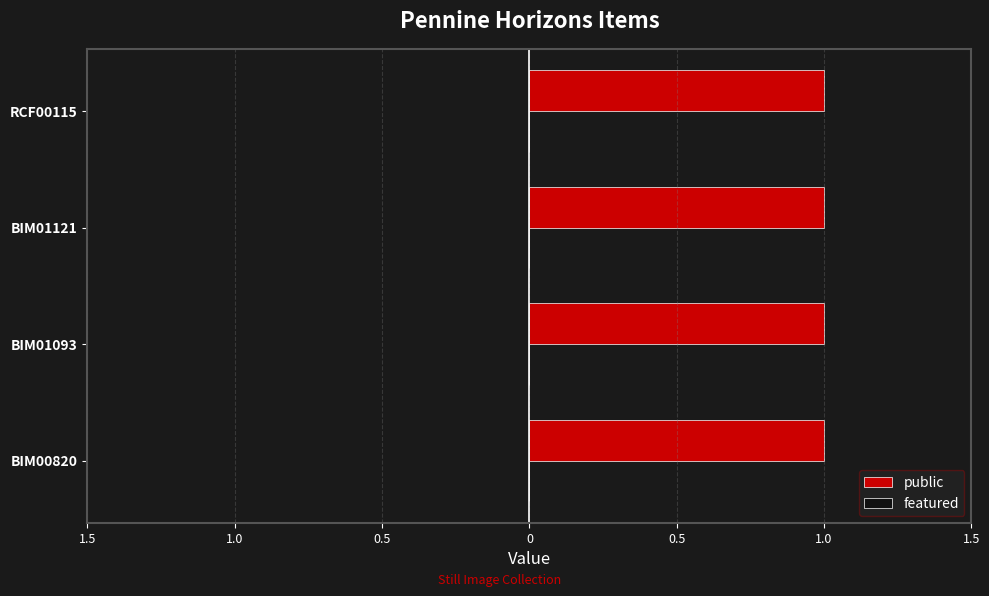

What is the label of the 3rd bar from the right?

BIM01093